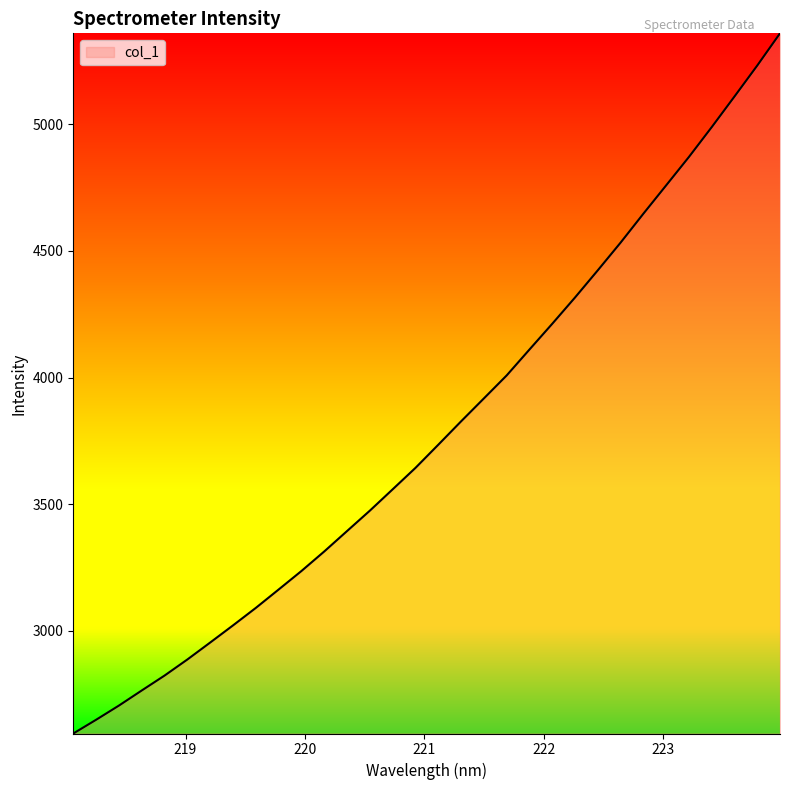

What is the average value?

3791.5